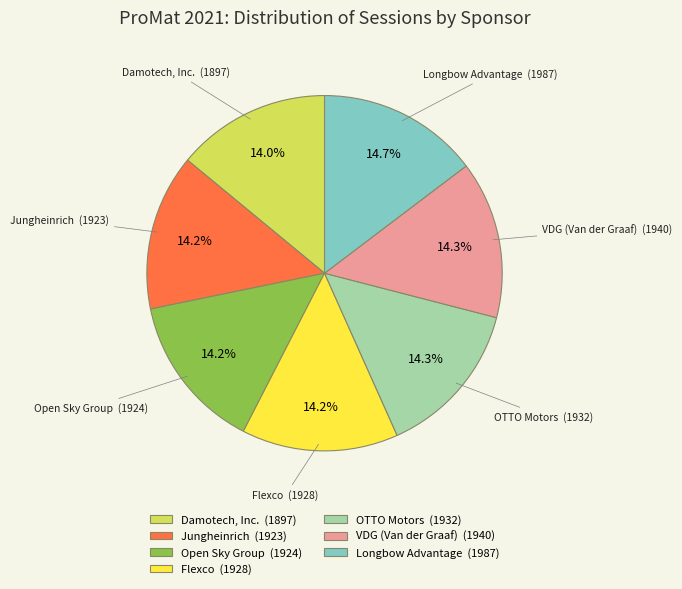

Is there a majority slice in this chart?

No